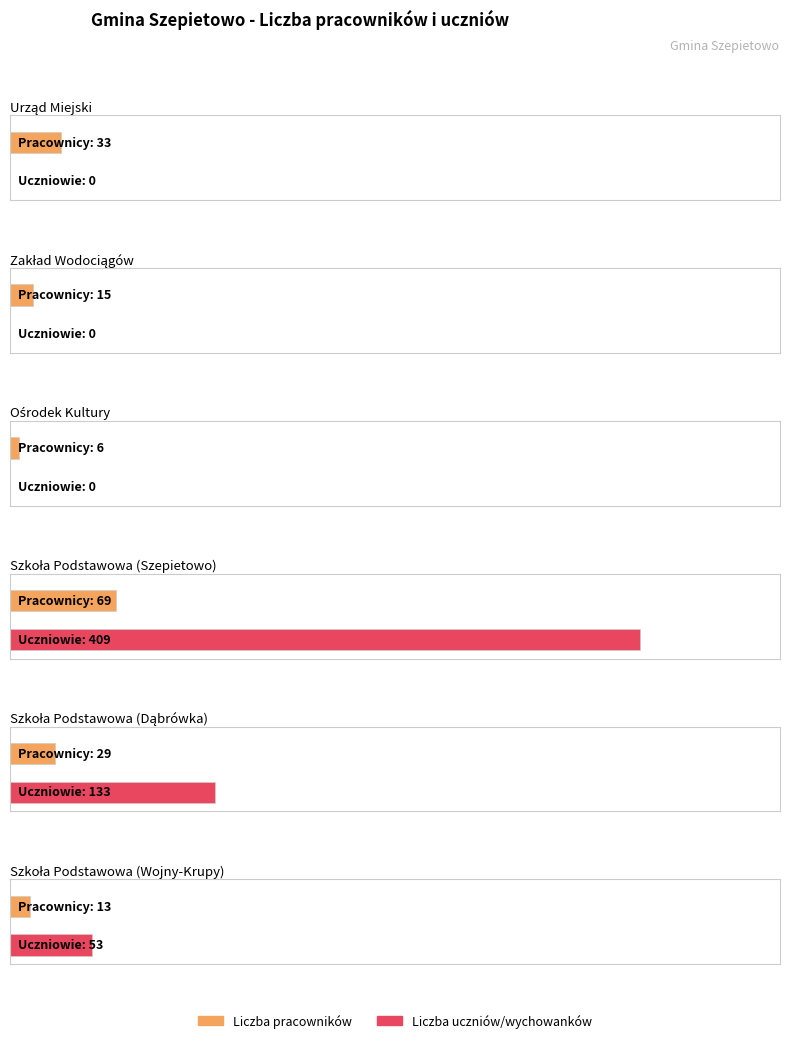

Between Szkoła Podstawowa (Szepietowo) and Szkoła Podstawowa (Dąbrówka), which is larger?

Szkoła Podstawowa (Szepietowo)